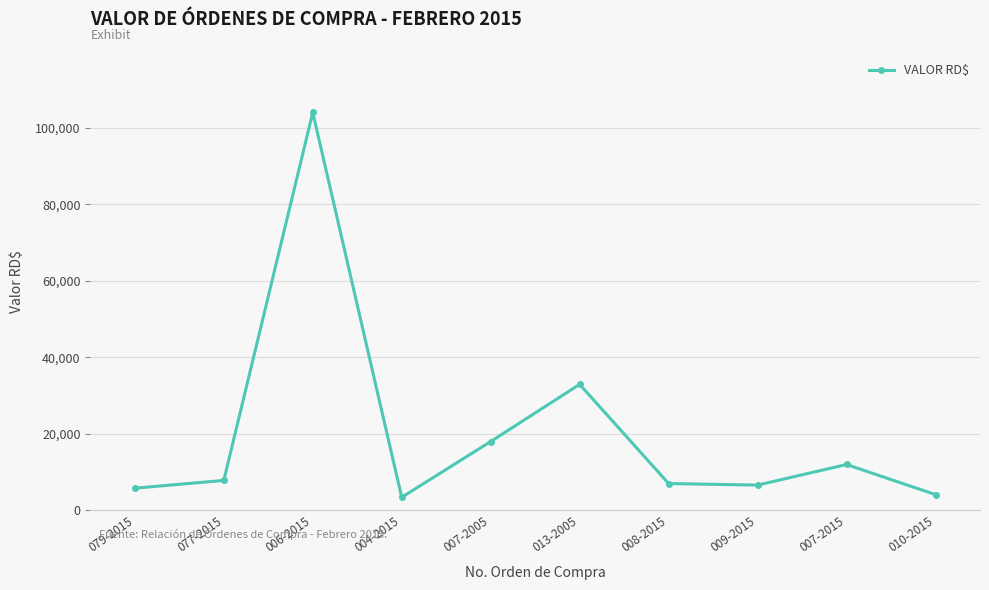

What is the difference between the maximum and minimum values?

100572.0